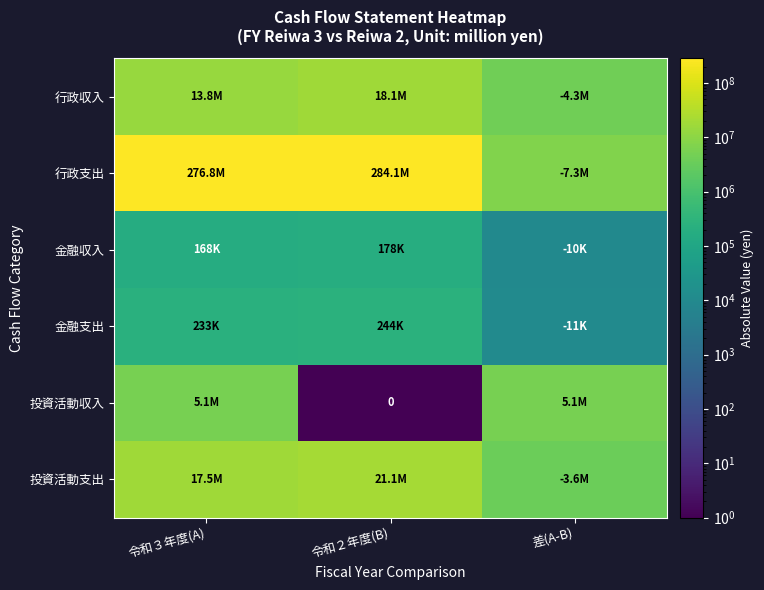

What is the difference between the highest and lowest values at 令和３年度(A)?

276643808.0